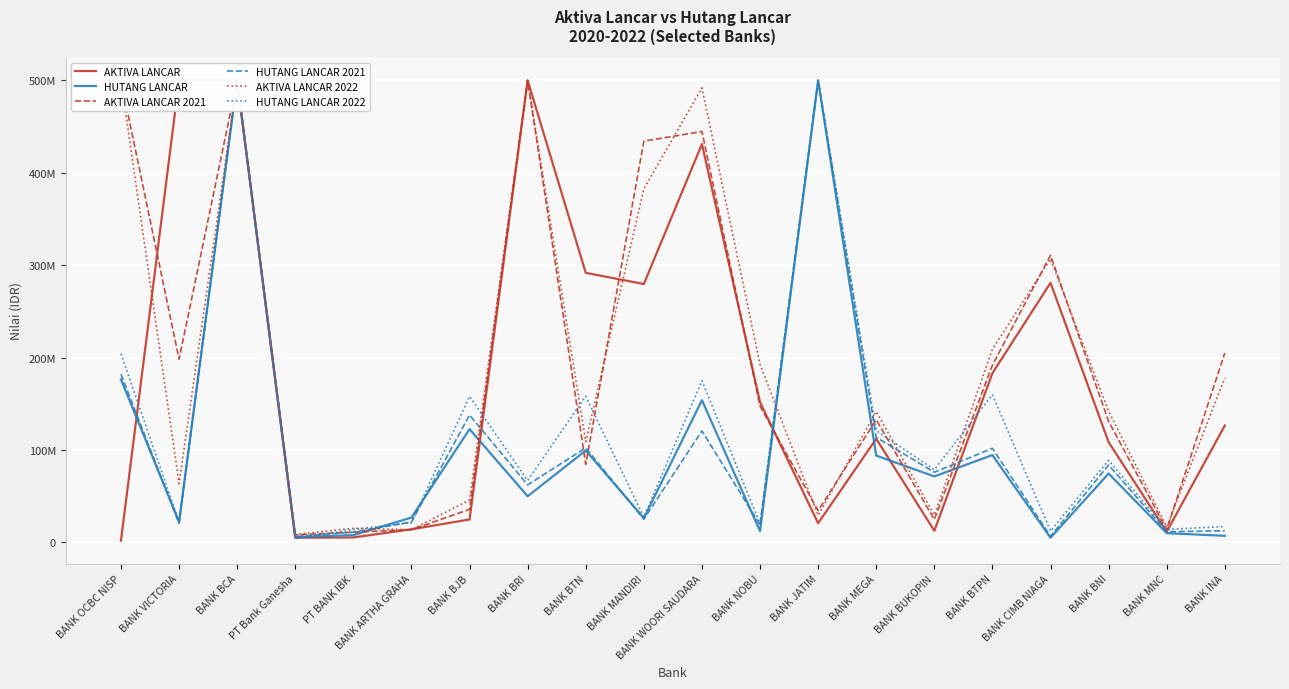

What is the difference between the HUTANG LANCAR 2021 values at BANK MEGA and BANK ARTHA GRAHA?

91561055